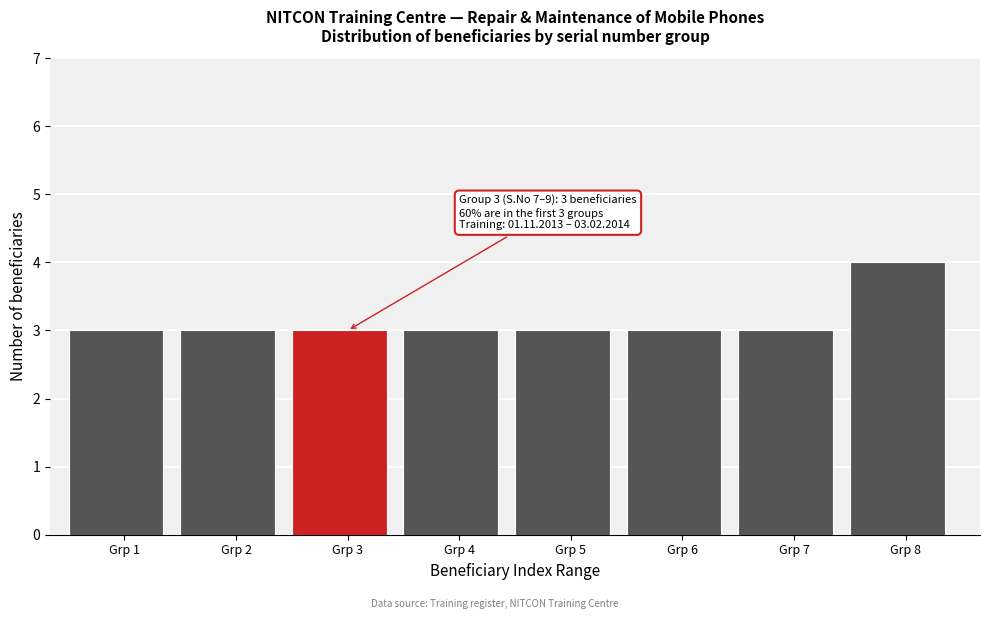

Reading left to right, transcribe all the data shown in this chart.

3	3	3	3	3	3	3	4